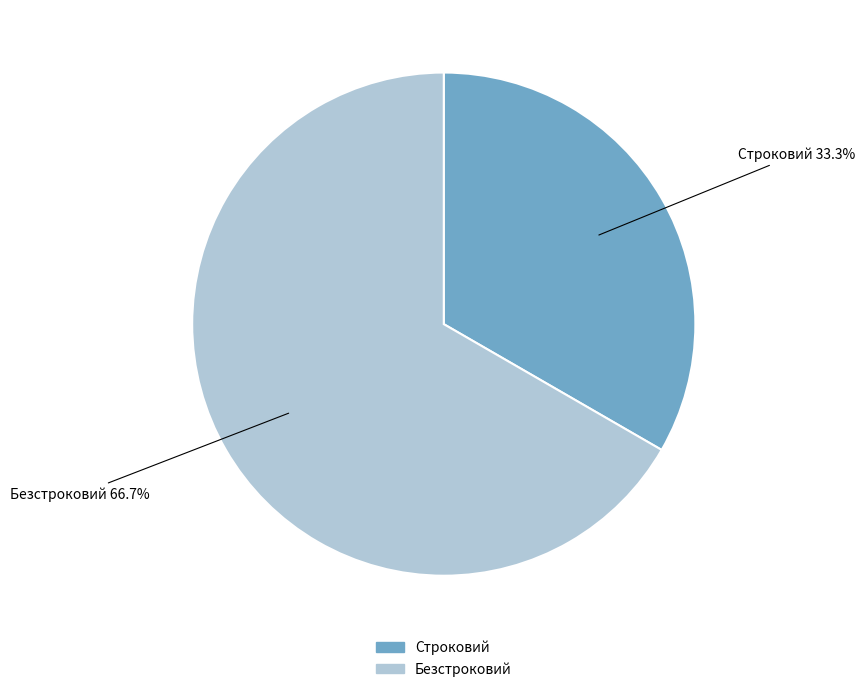

What percentage is the Строковий slice, to the nearest percent?

33%